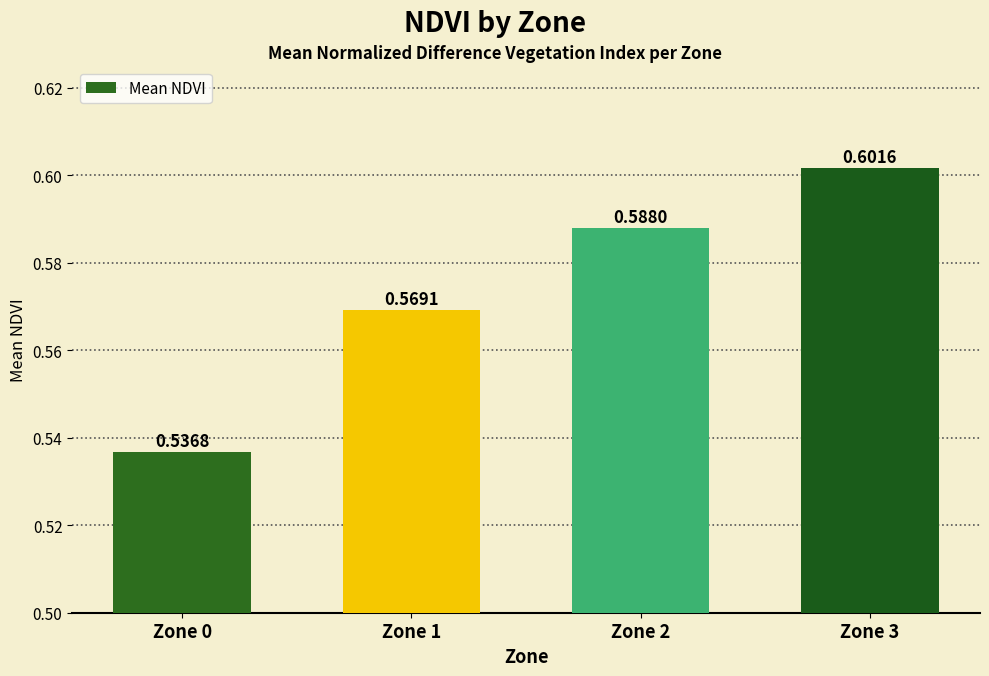

What is the sum of the values at Zone 2 and Zone 0?

1.1